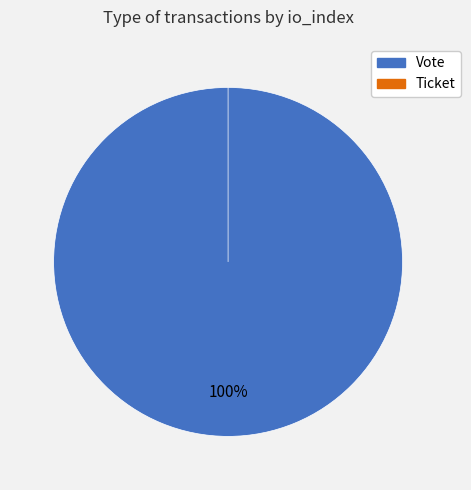

Between Vote and Ticket, which is larger?

Vote